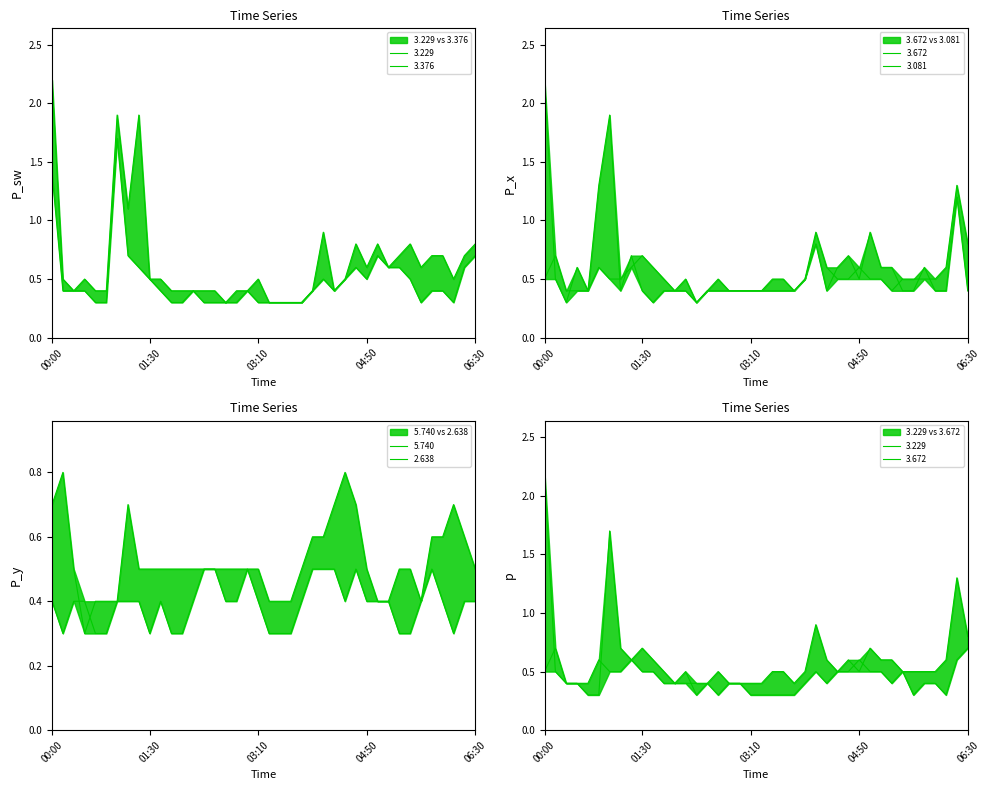

What is the average value of the   3.376 series?

0.6